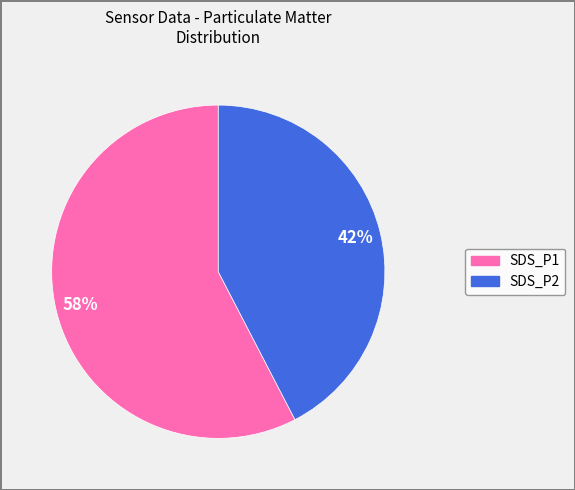

How many slices are in this pie chart?

2